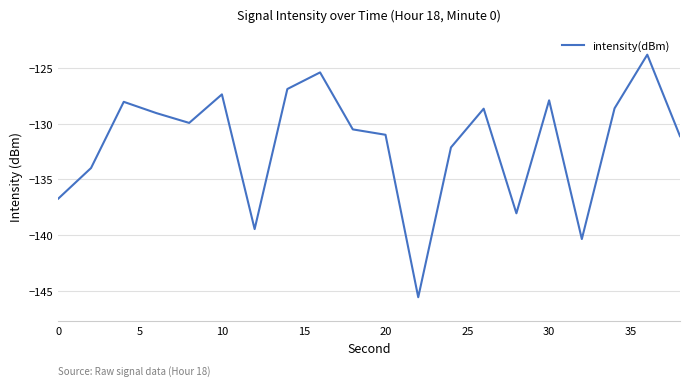

What is the maximum value shown in the chart?

-123.8